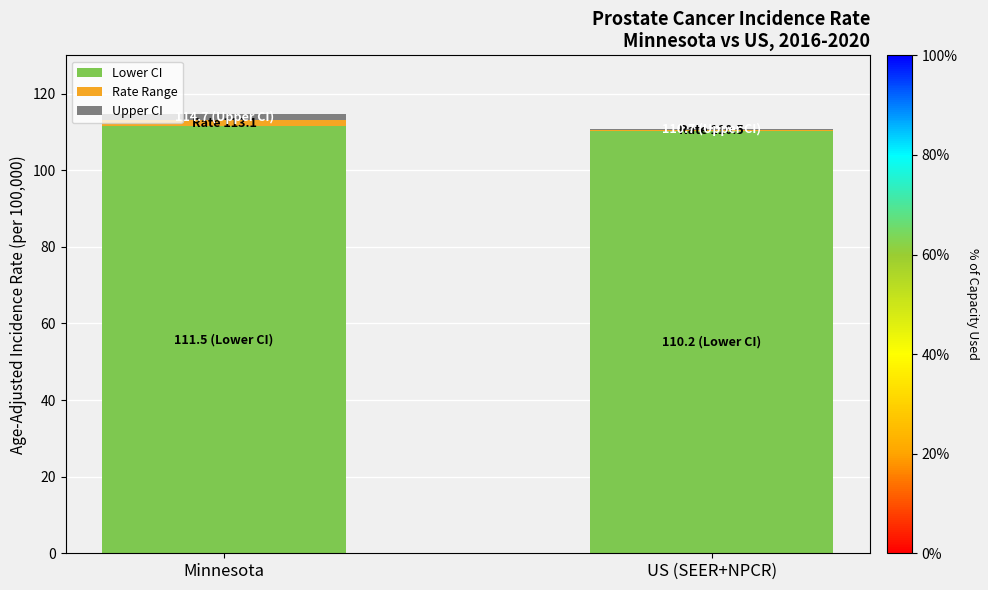

What is the maximum value for Lower CI?

111.5